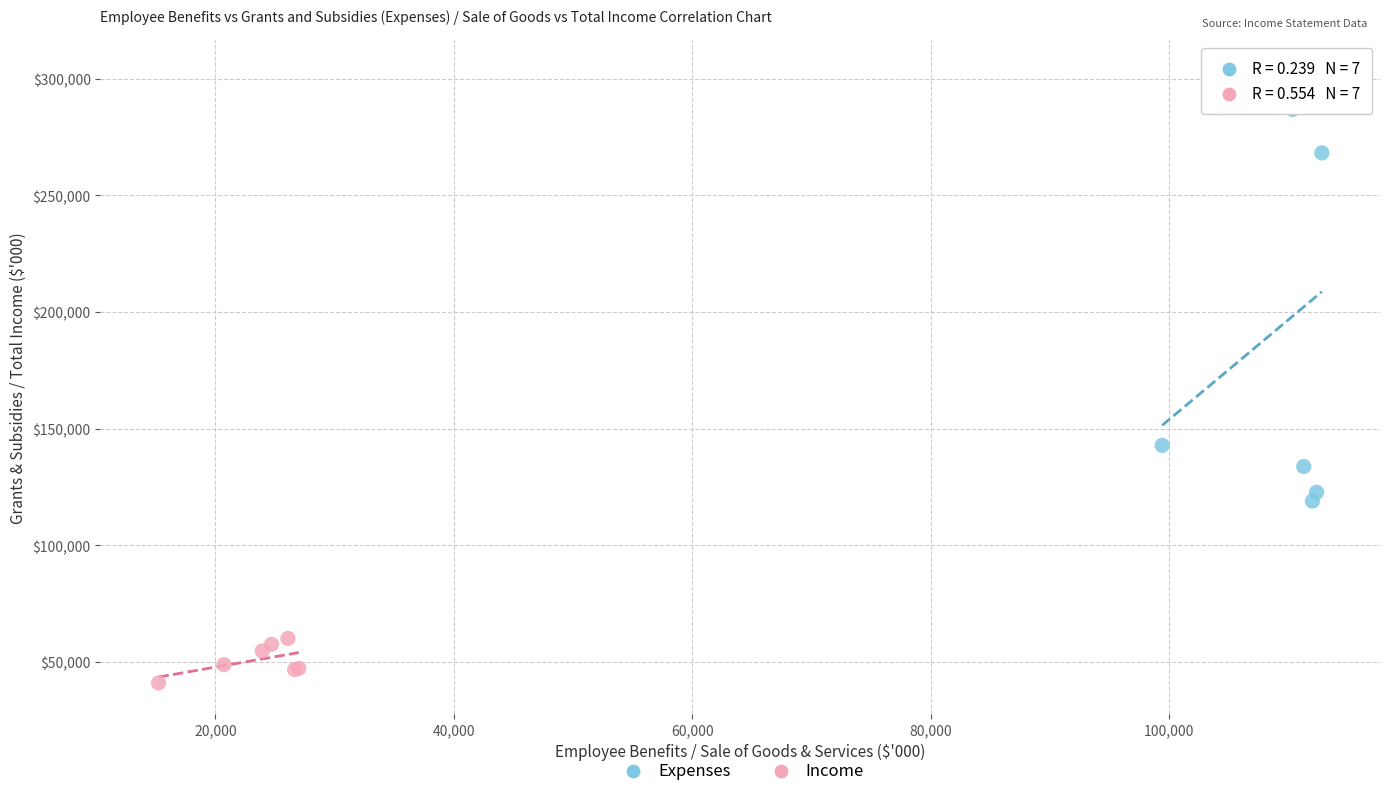

Which series contains the highest Y value?

Expenses